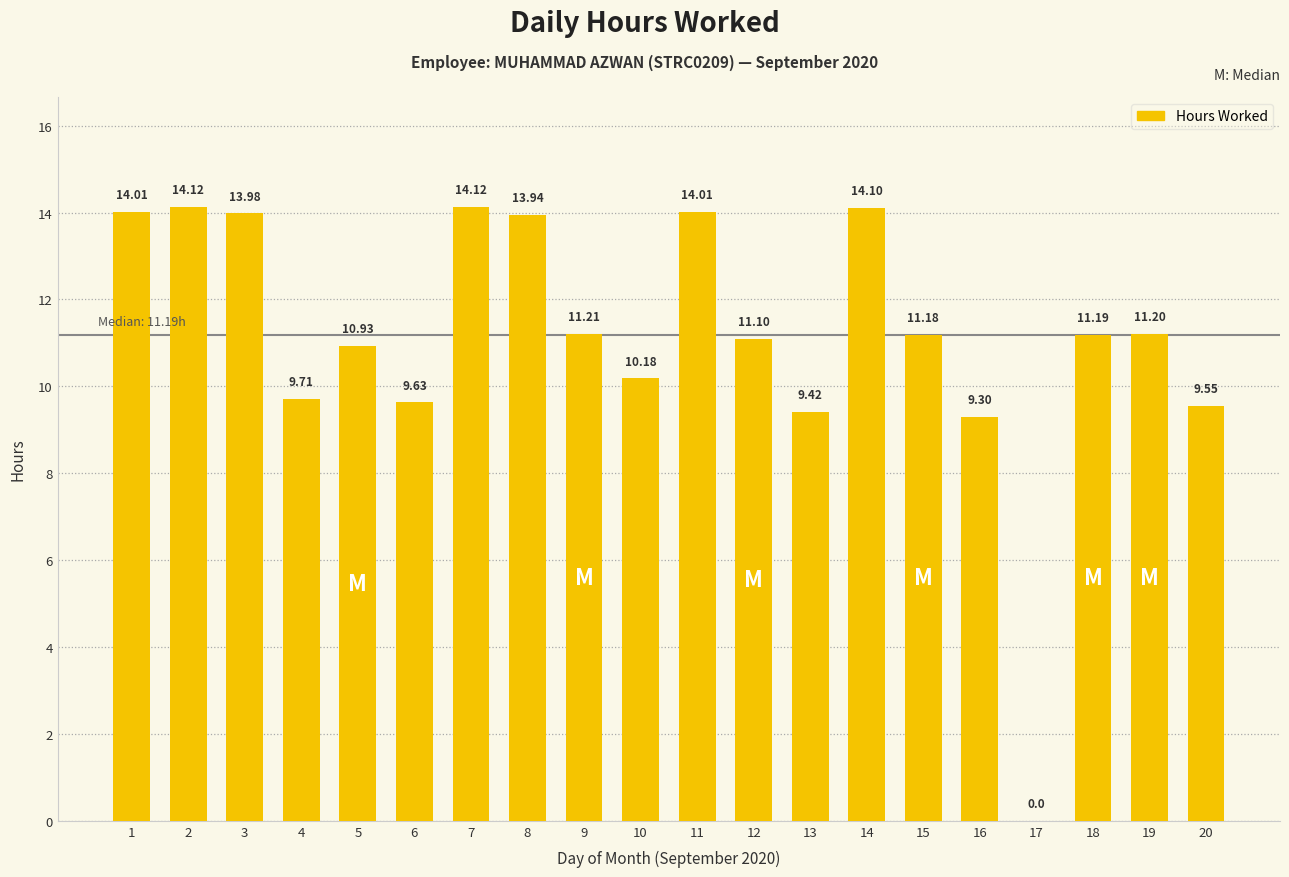

What is the sum of the values at 1 and 10?

24.2